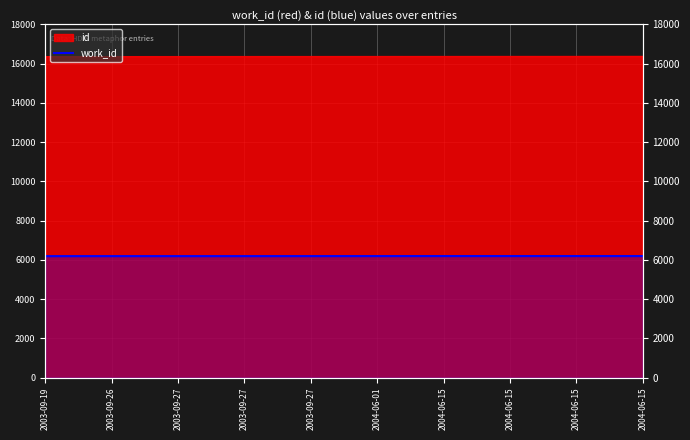

True or false: the data has more than 0 interior local peaks.

False